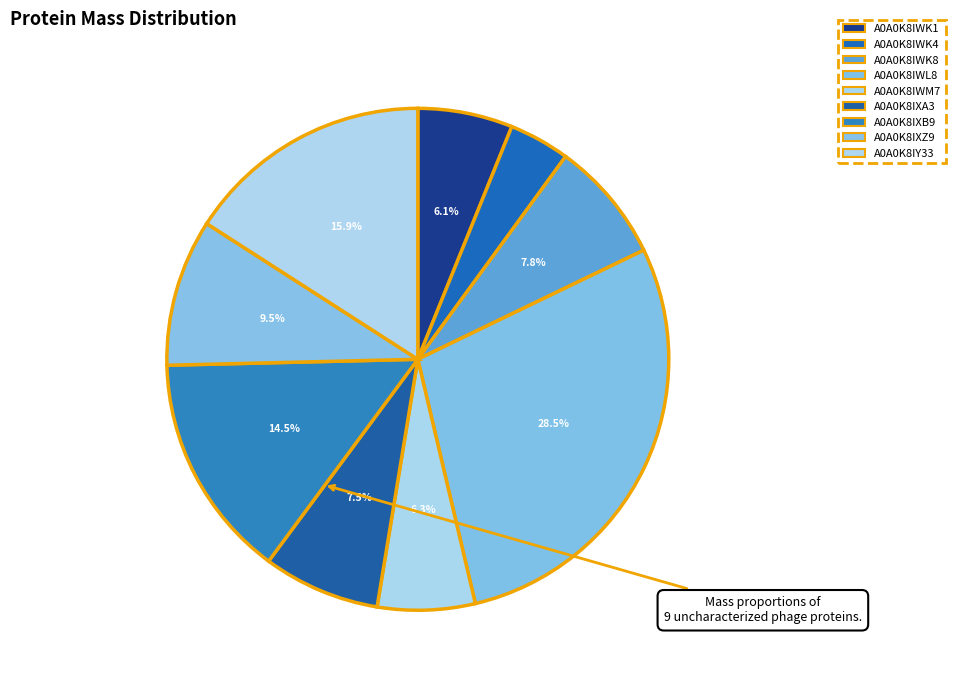

How many segments does this pie chart have?

9